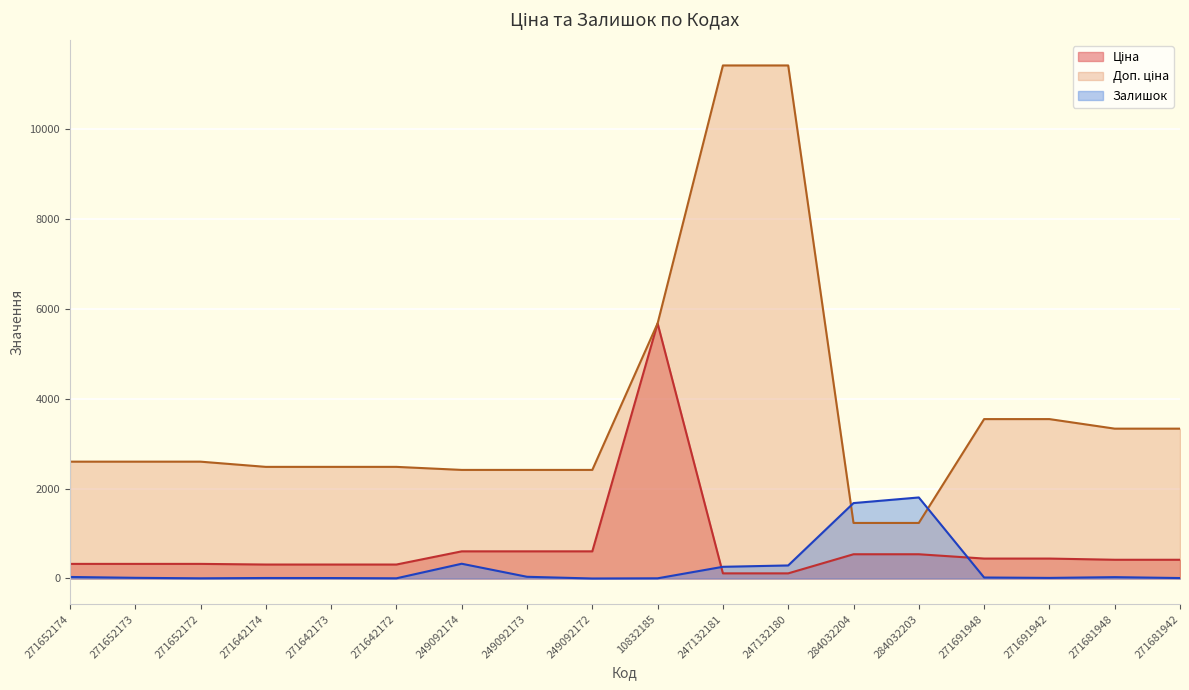

After their last crossing, which series has the higher values: Залишок or Ціна?

Ціна